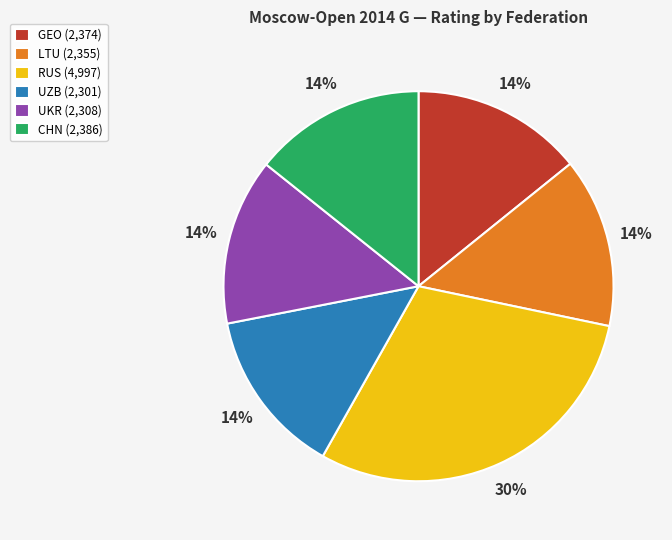

Is there any slice that represents more than half of the pie?

No